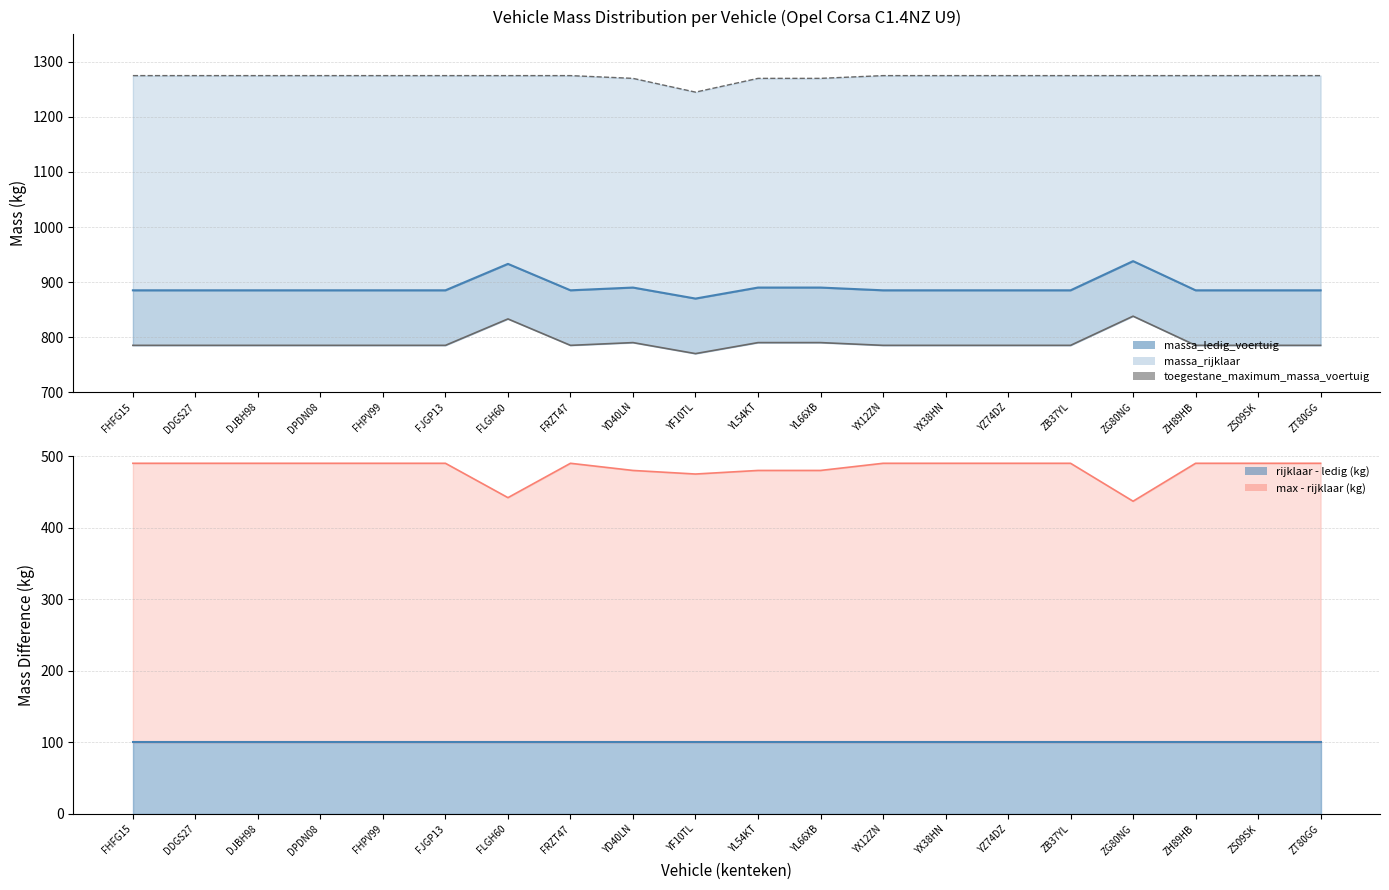

What is the ratio of the value at FHFG15 to the value at ZT80GG?

1.0